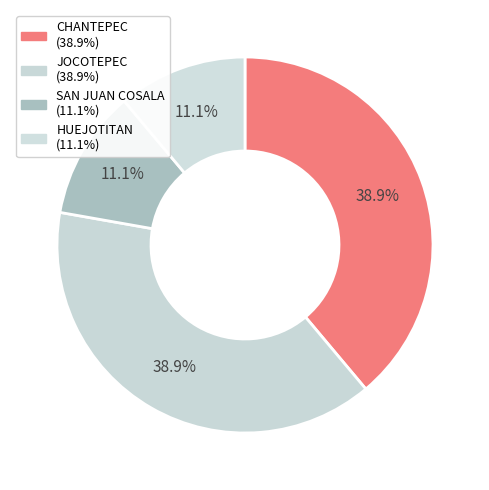

How many slices are in this pie chart?

4